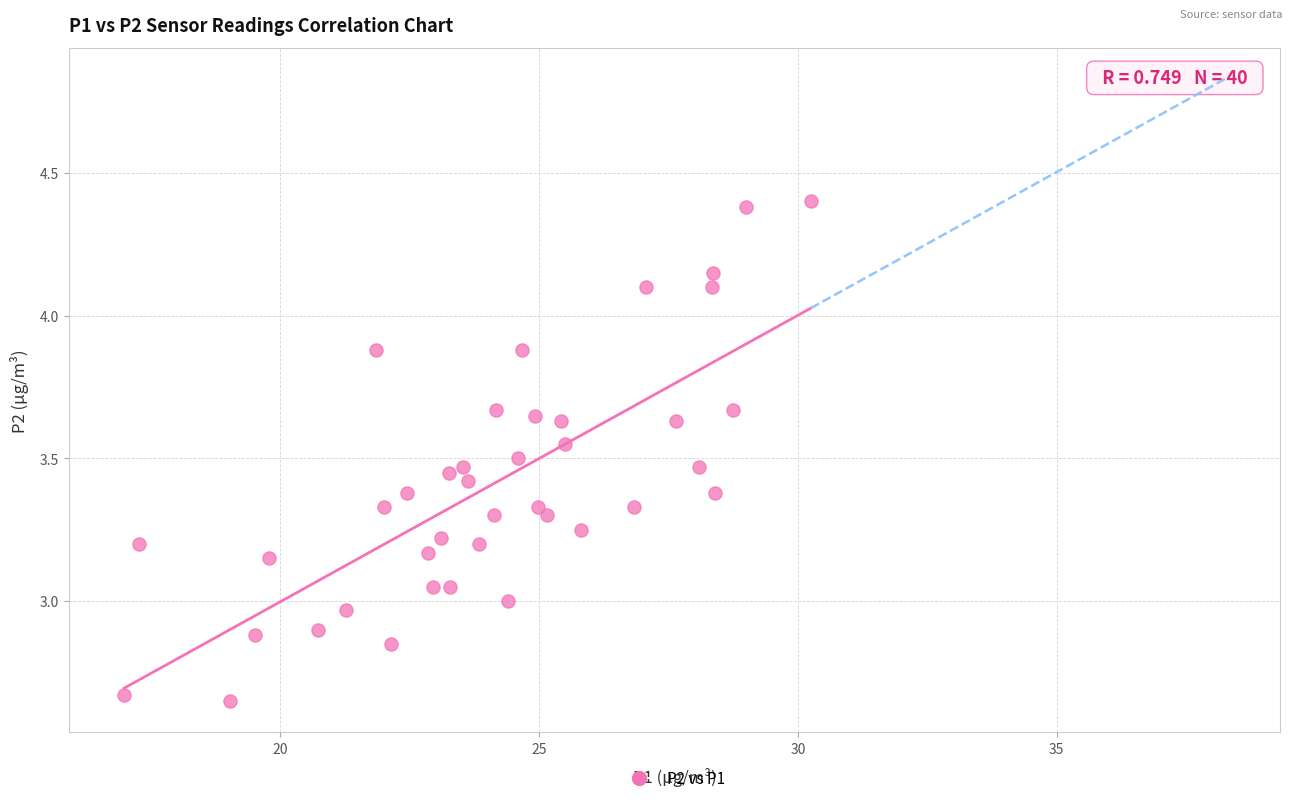

What is the range of X values (max minus min)?

13.3